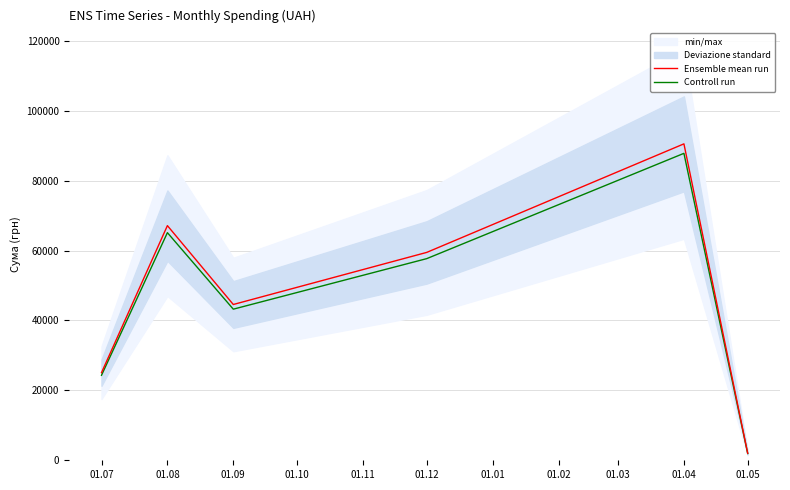

The Ensemble mean run series shows 16481.6 at 01.07. True or false?

False